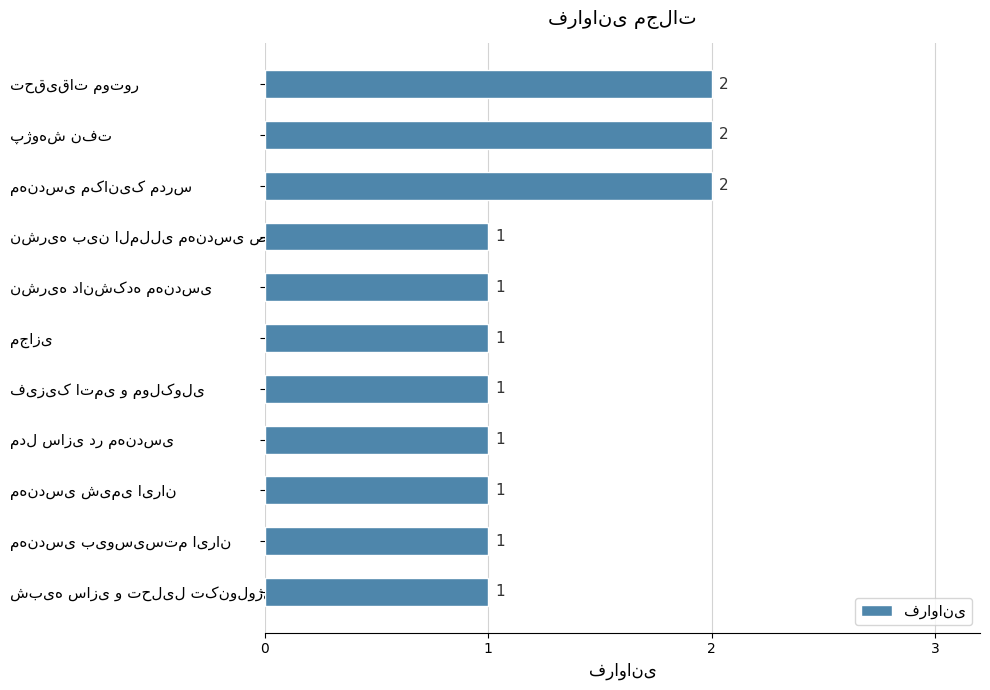

How many values are between 1 and 2?

11